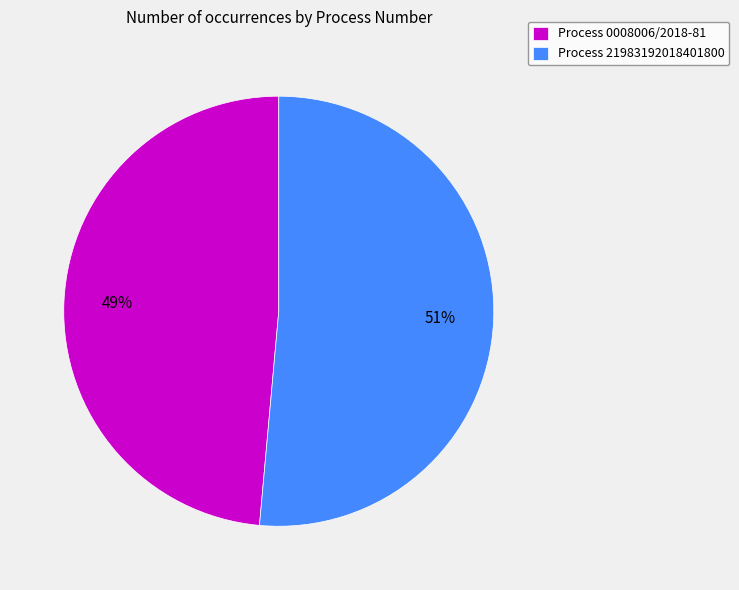

Do Process 0008006/2018-81 and Process 21983192018401800 together represent more than half of the pie?

Yes